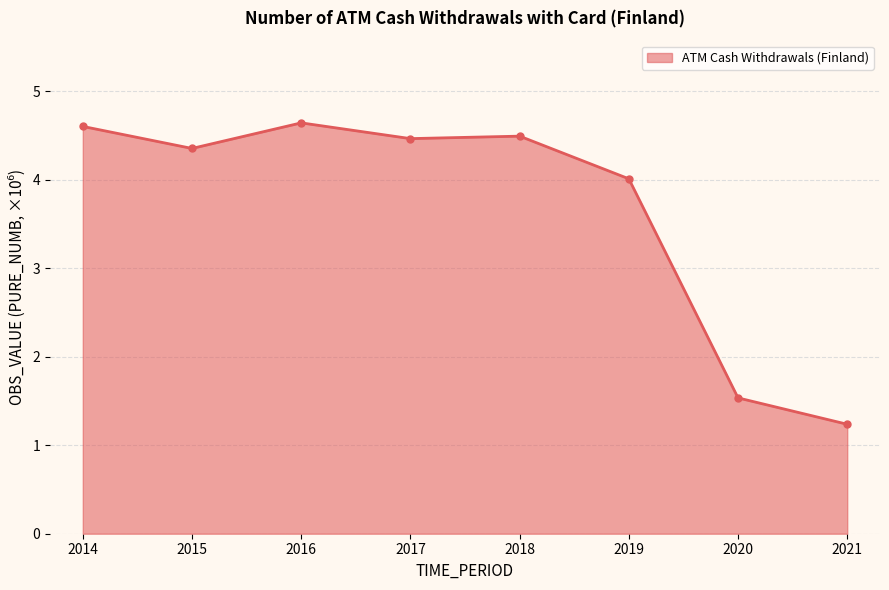

What is the difference between the maximum and minimum values?

3.4